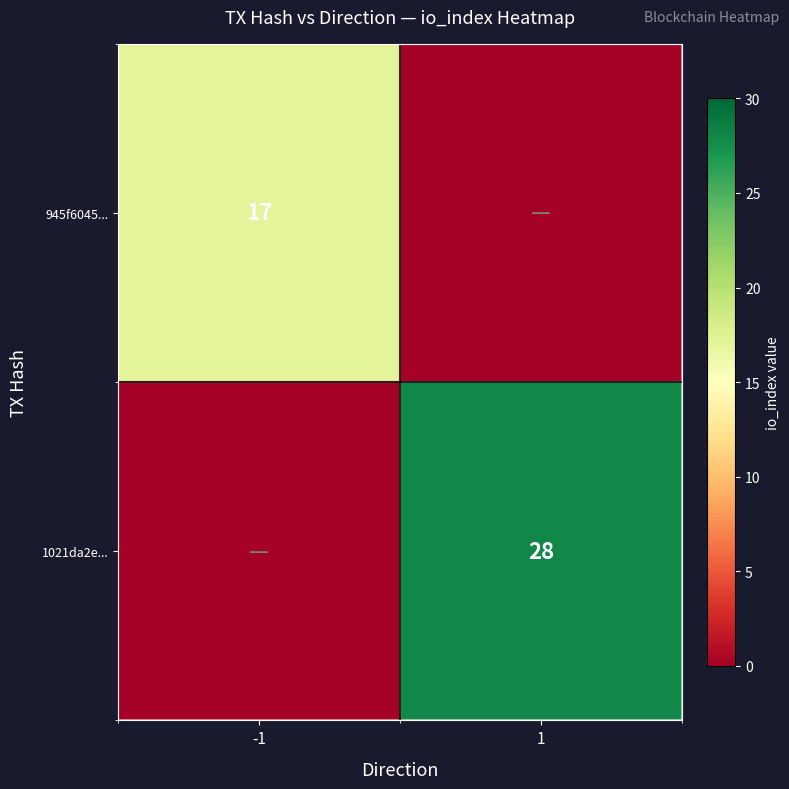

The 1021da2e... series shows 9 at 1. True or false?

False